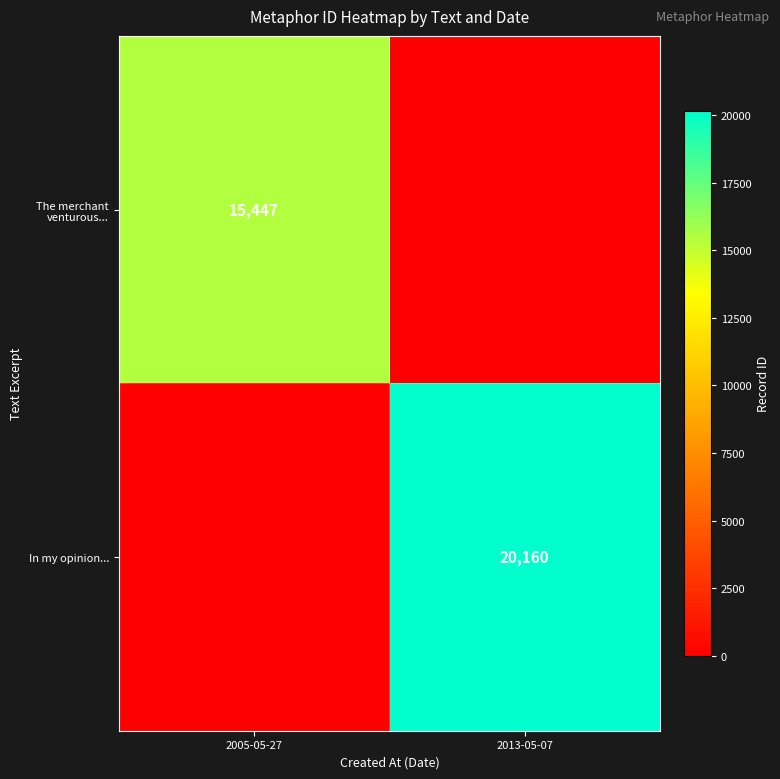

The value of The merchant venturous... at 2005-05-27 is 6208. True or false?

False